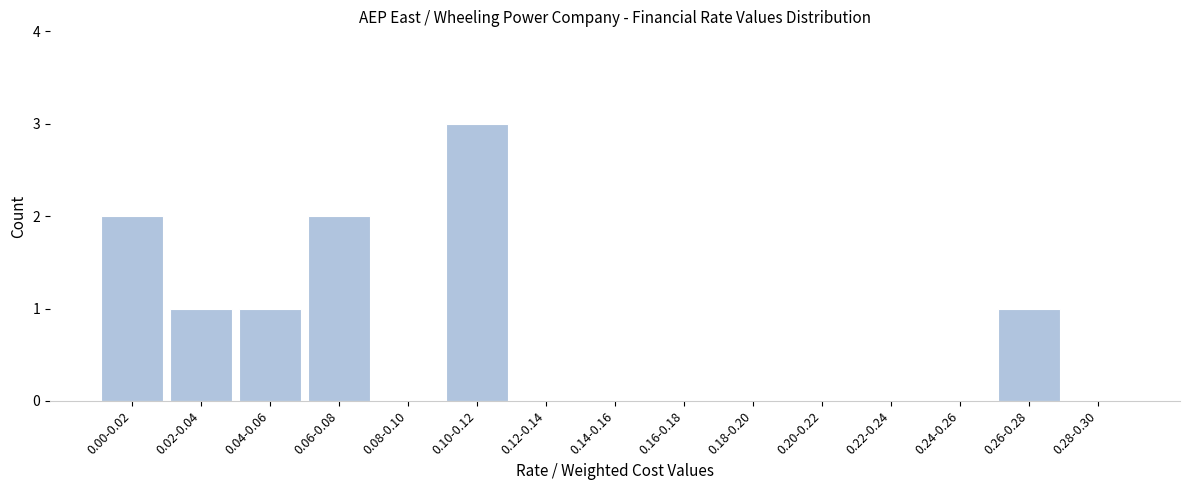

Reading left to right, list all the values displayed in this chart.

0.00-0.02=2	0.02-0.04=1	0.04-0.06=1	0.06-0.08=2	0.08-0.10=0	0.10-0.12=3	0.12-0.14=0	0.14-0.16=0	0.16-0.18=0	0.18-0.20=0	0.20-0.22=0	0.22-0.24=0	0.24-0.26=0	0.26-0.28=1	0.28-0.30=0